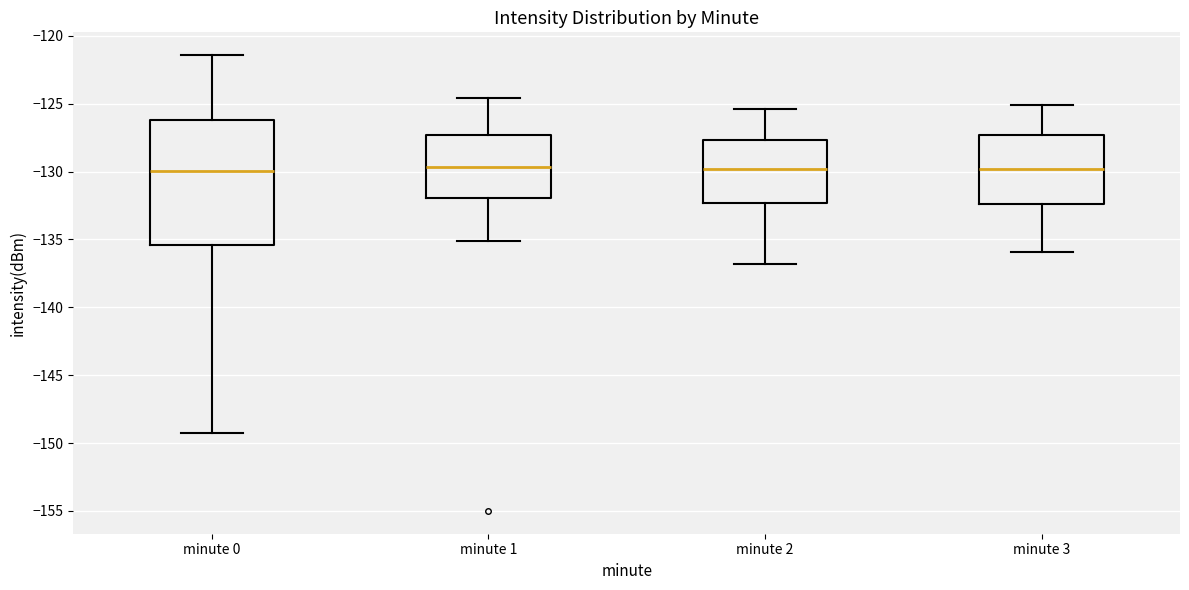

Reading left to right, transcribe this box plot: for each box, give where its median line is, the range the box spans, and where its two whiskers end, as read against the y-axis. The values are not printed on the chart, so give them approximately, as read against the axis.

minute 0: median -130.0, box -135.5 to -126.0, whiskers -149.5 to -121.5
minute 1: median -129.5, box -132.0 to -127.5, whiskers -135.0 to -124.5
minute 2: median -130.0, box -132.5 to -127.5, whiskers -137.0 to -125.5
minute 3: median -130.0, box -132.5 to -127.5, whiskers -136.0 to -125.0